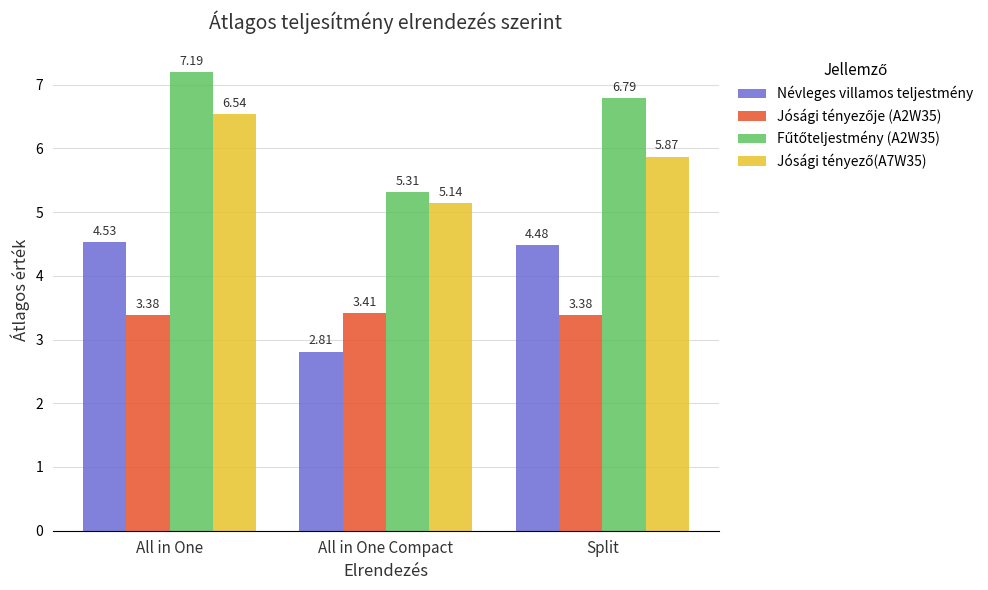

At which category is the sum across all series the highest?

All in One